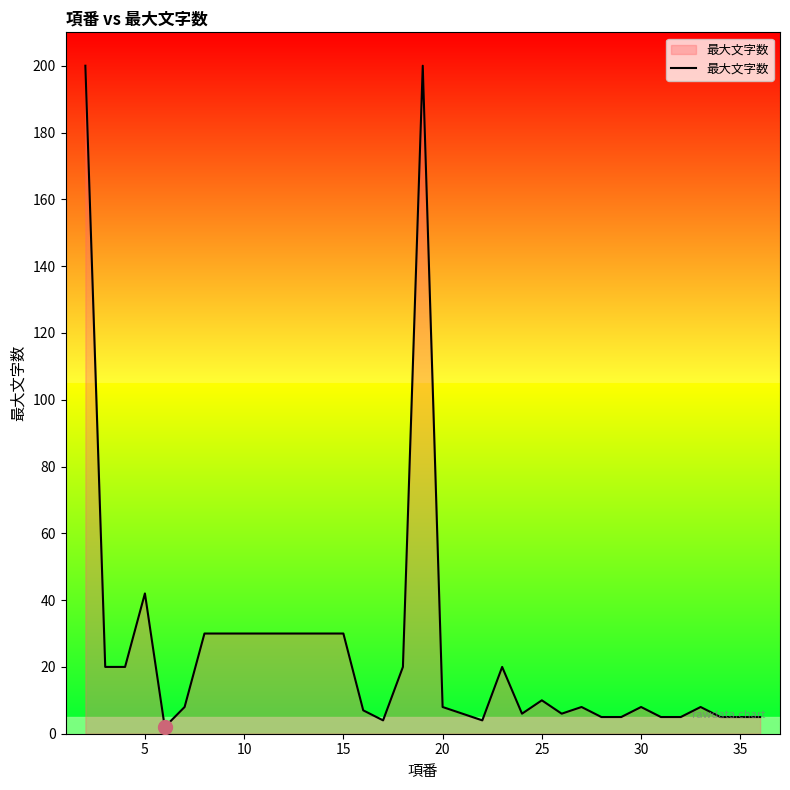

What is the greatest value displayed?

200